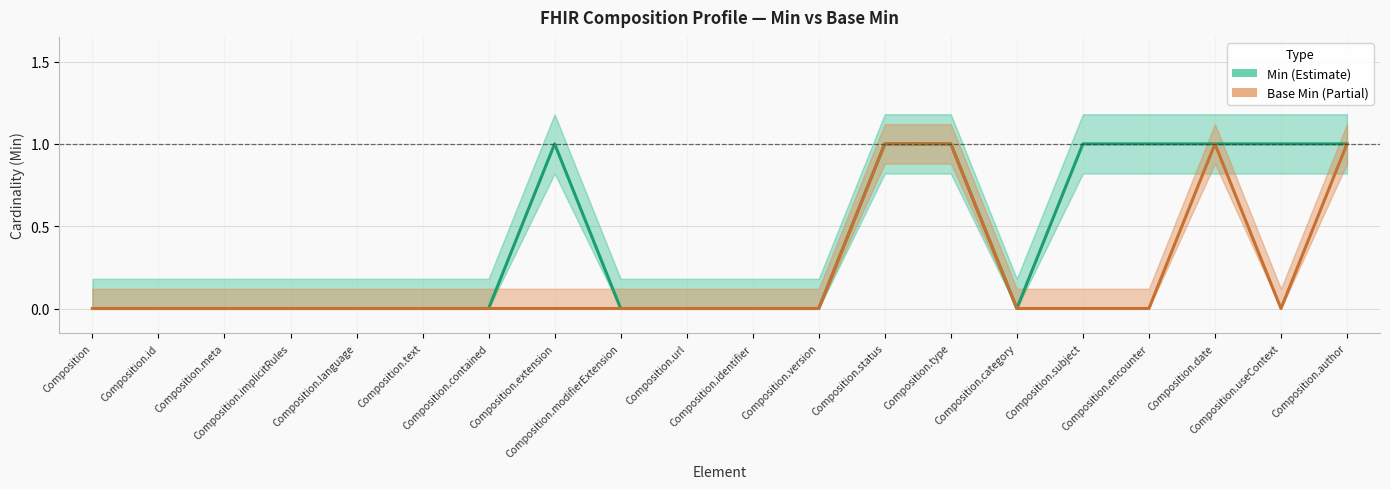

How many distinct data groups are displayed?

2